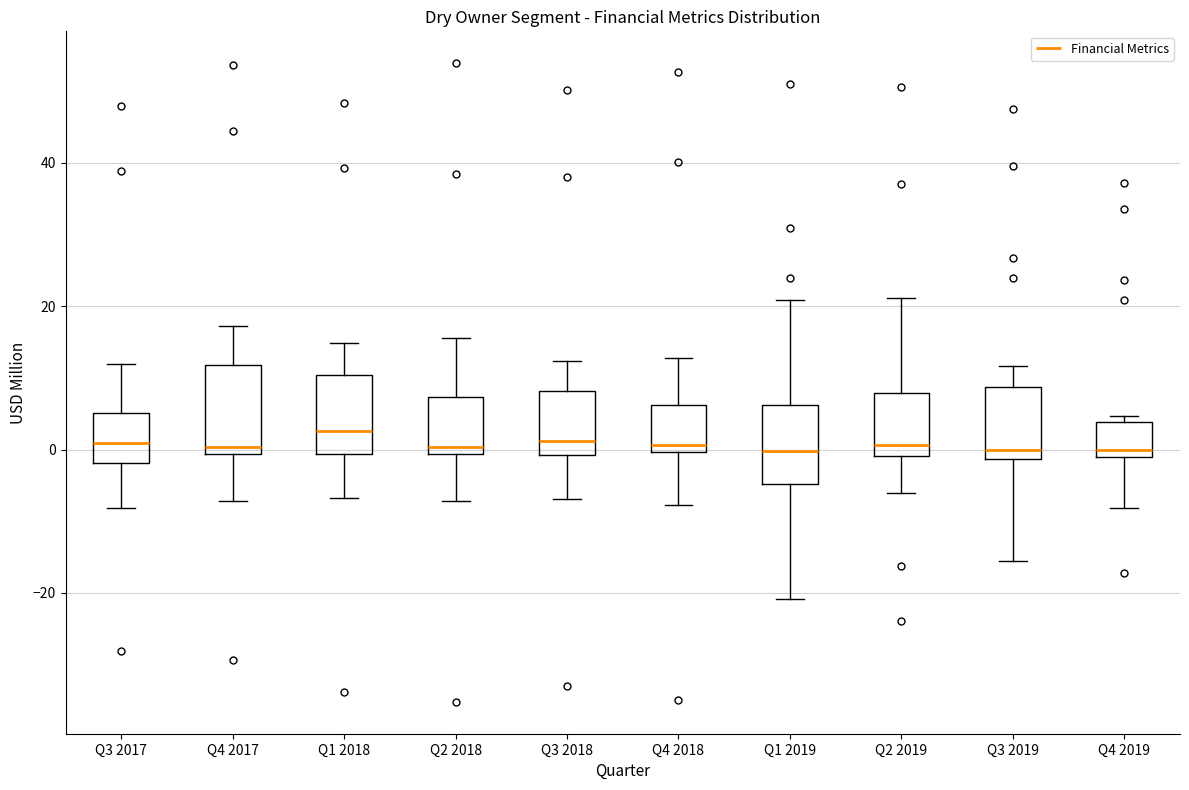

Where does the lower whisker of the box for Q2 2018 end on the y-axis? The values are not printed on the chart, so give them approximately, as read against the axis.

-8